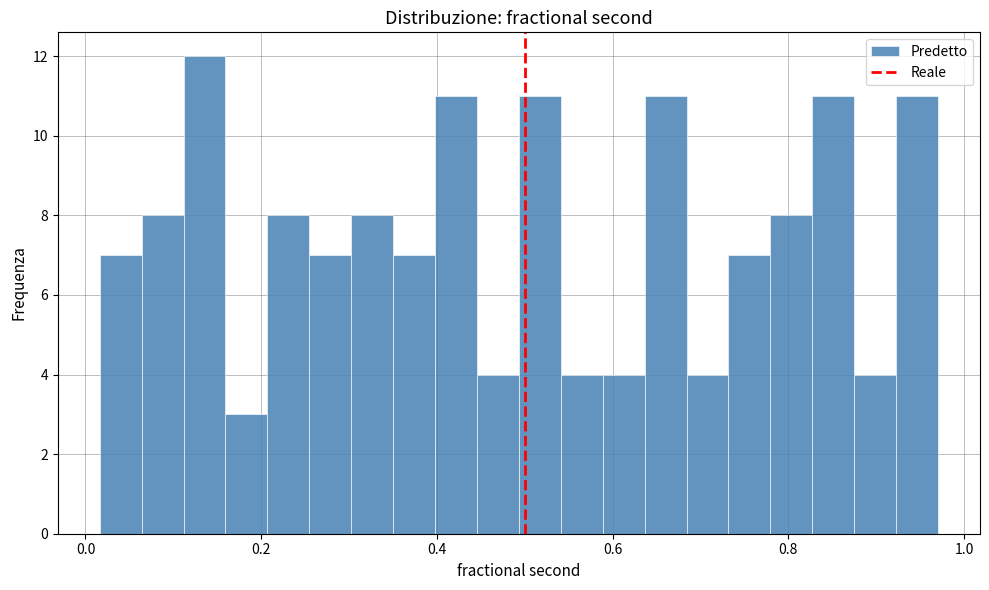

Read against the x-axis, roughly where is the centre of the tallest bar?

0.14